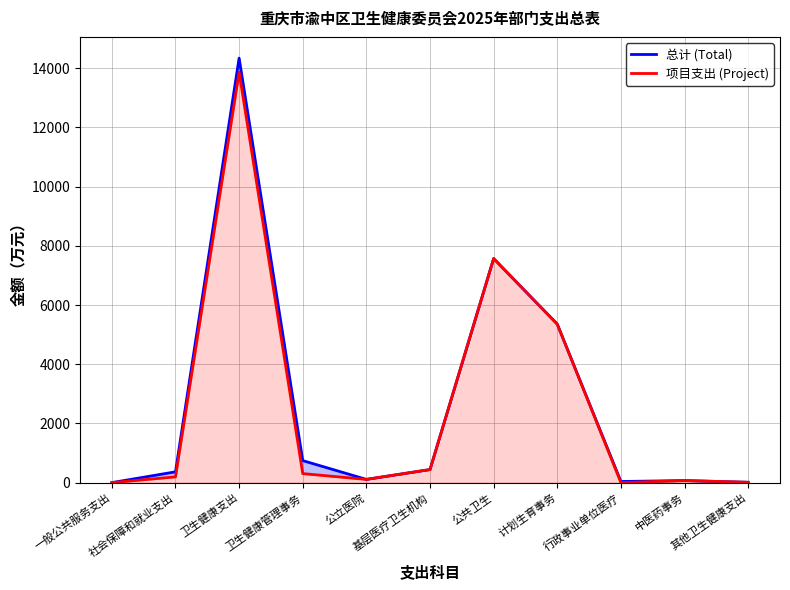

Which series has the largest total across all categories?

总计 (Total)